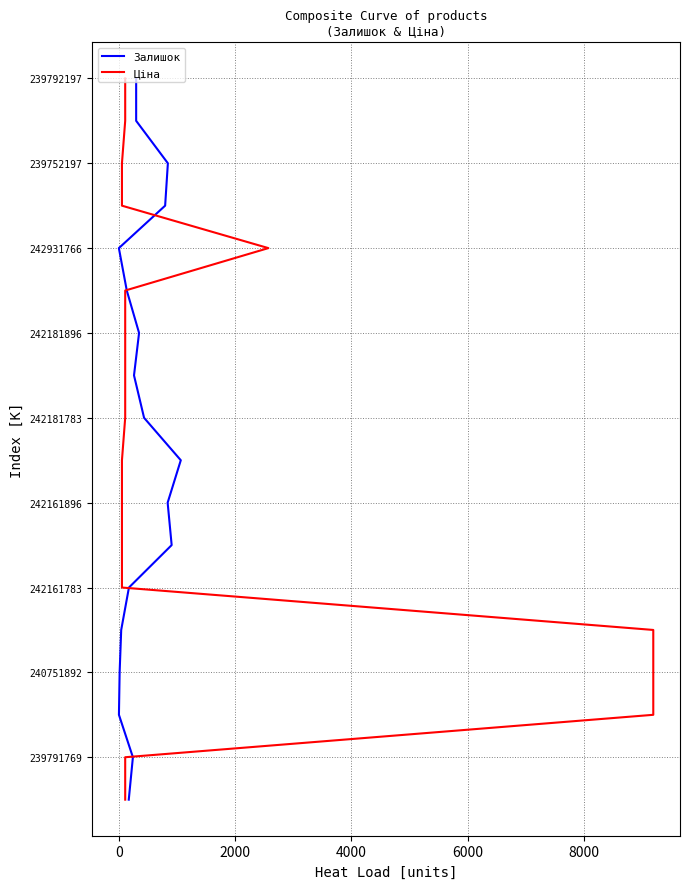

Rank the series by their maximum value, from lowest to highest.

Залишок, Ціна